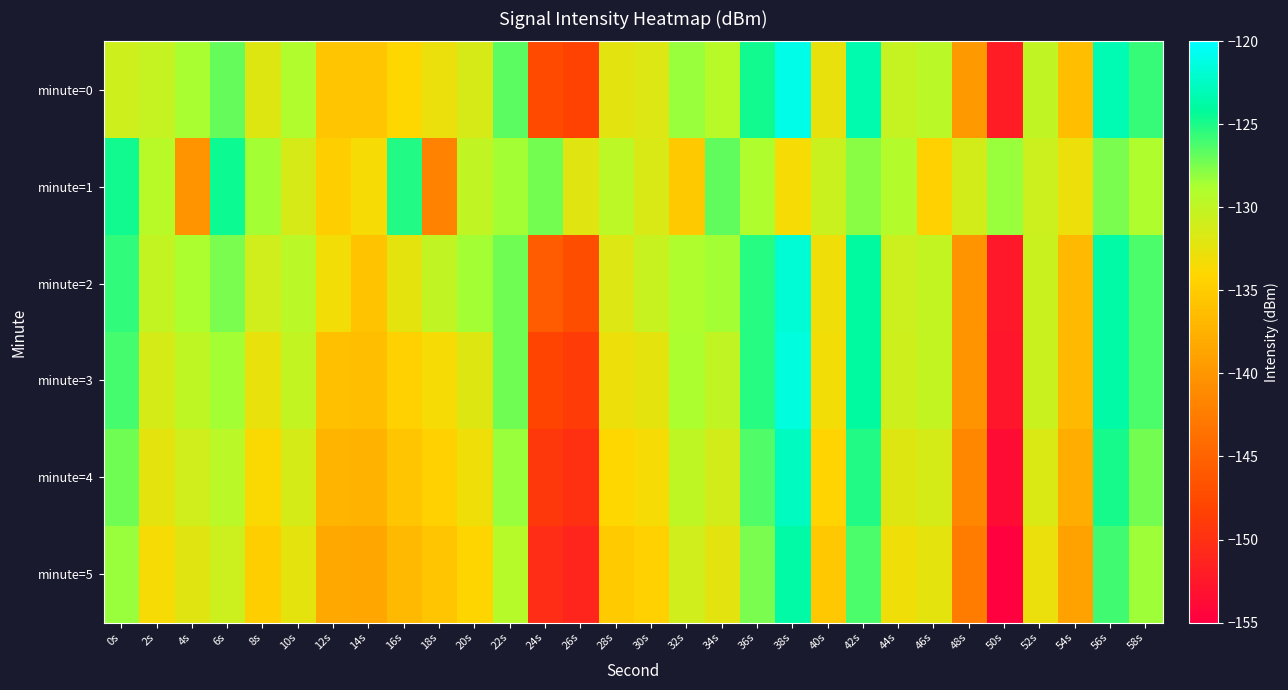

At 16s, list the series in order from smallest to largest.

minute=5, minute=4, minute=3, minute=0, minute=2, minute=1